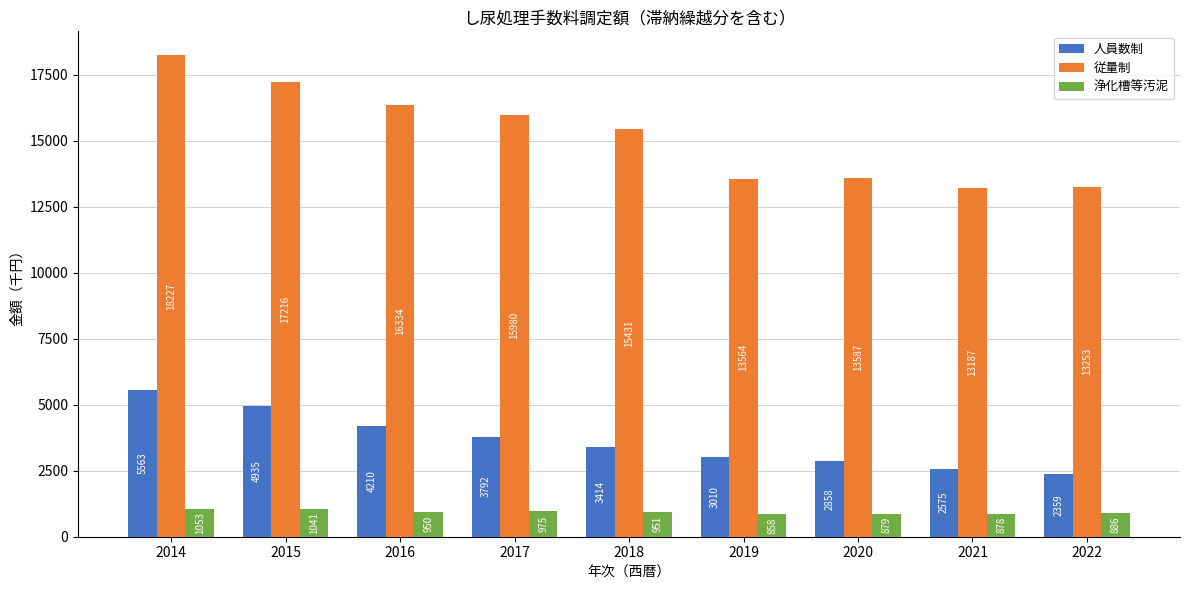

How many values in the 従量制 series are below 15431?

4